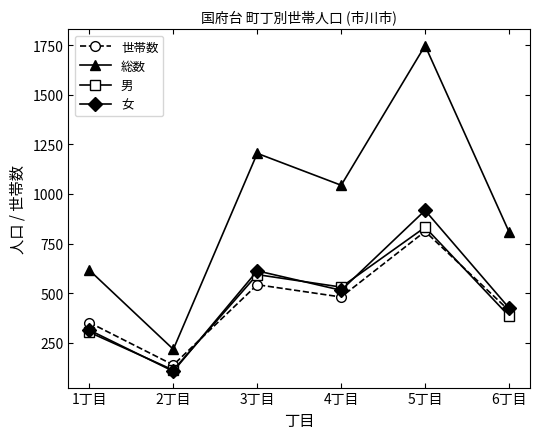

What is the difference between the 男 values at 1丁目 and 4丁目?

228